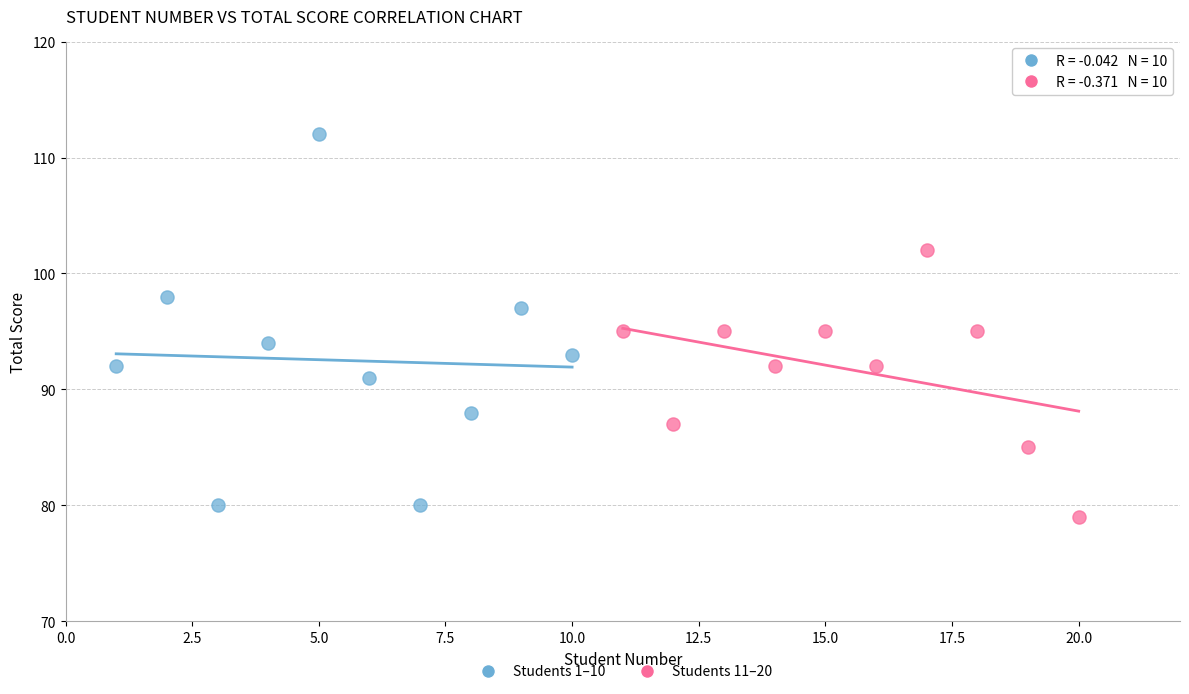

Which series contains the highest Y value?

Students 1–10